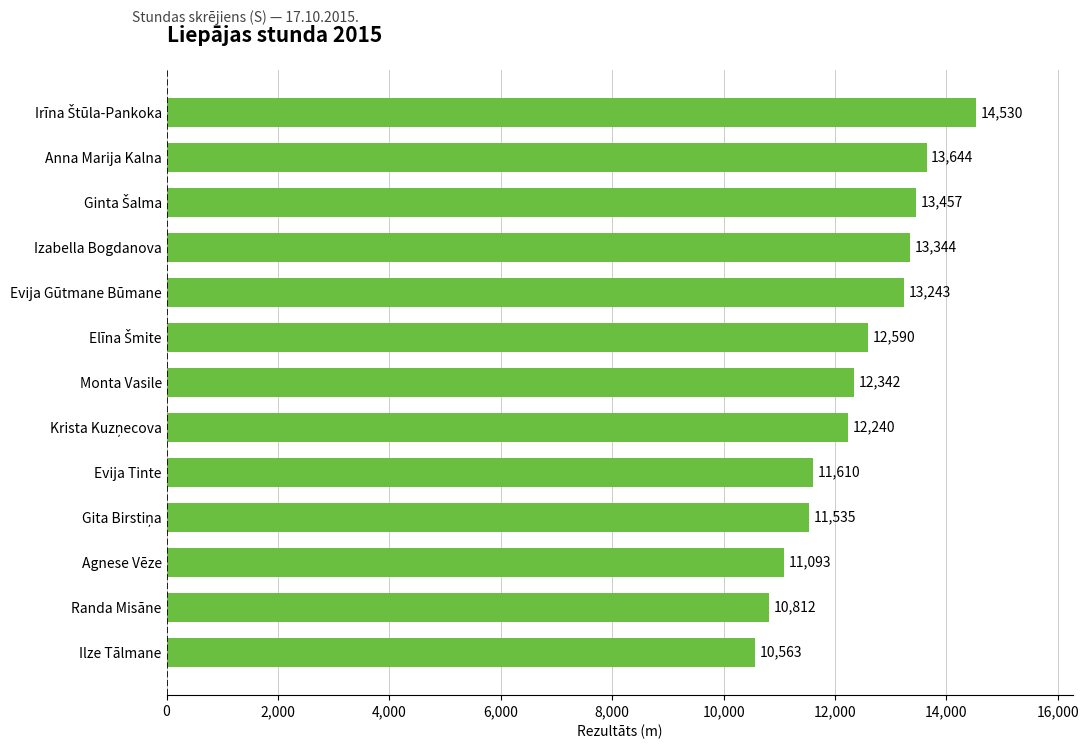

Is it true that the value at Izabella Bogdanova is 13344?

True